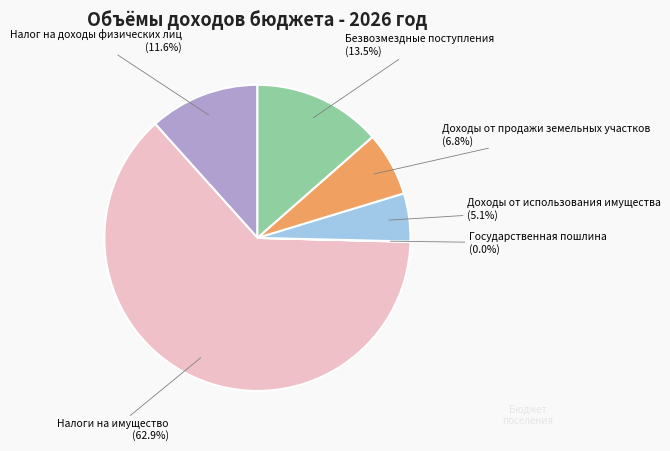

Combined, do Безвозмездные поступления and Налог на доходы физических лиц account for over 50%?

No